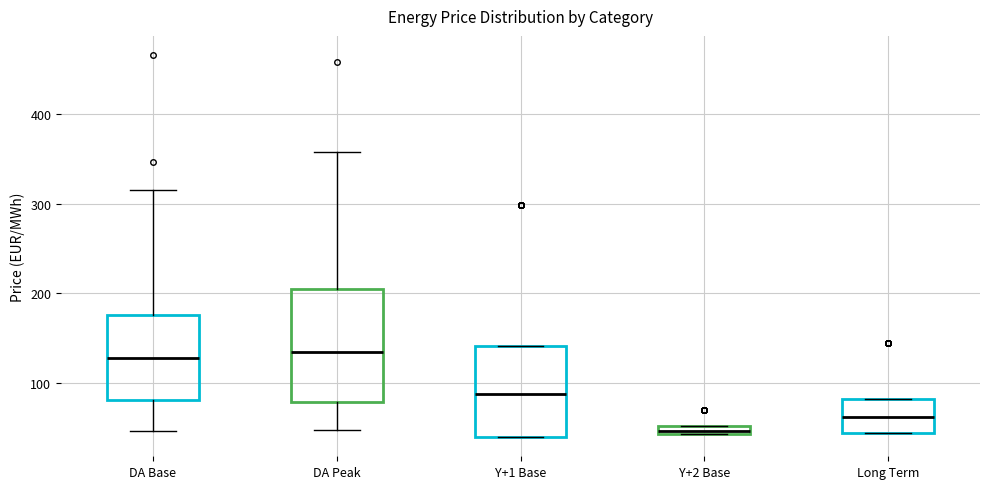

Which box's median line is the lowest?

Y+2 Base